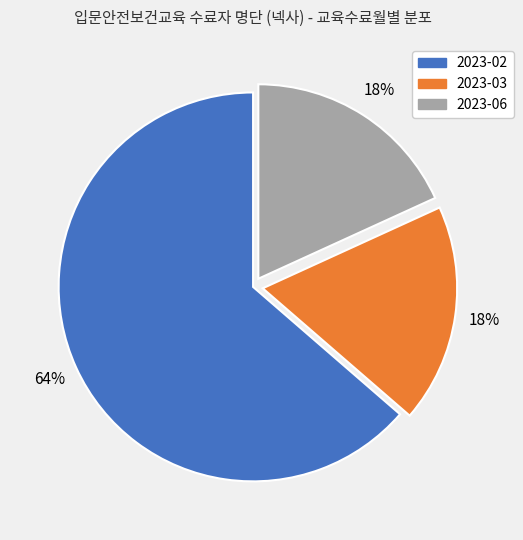

To the nearest percent, what is the combined percentage of 2023-06 and 2023-03?

36%